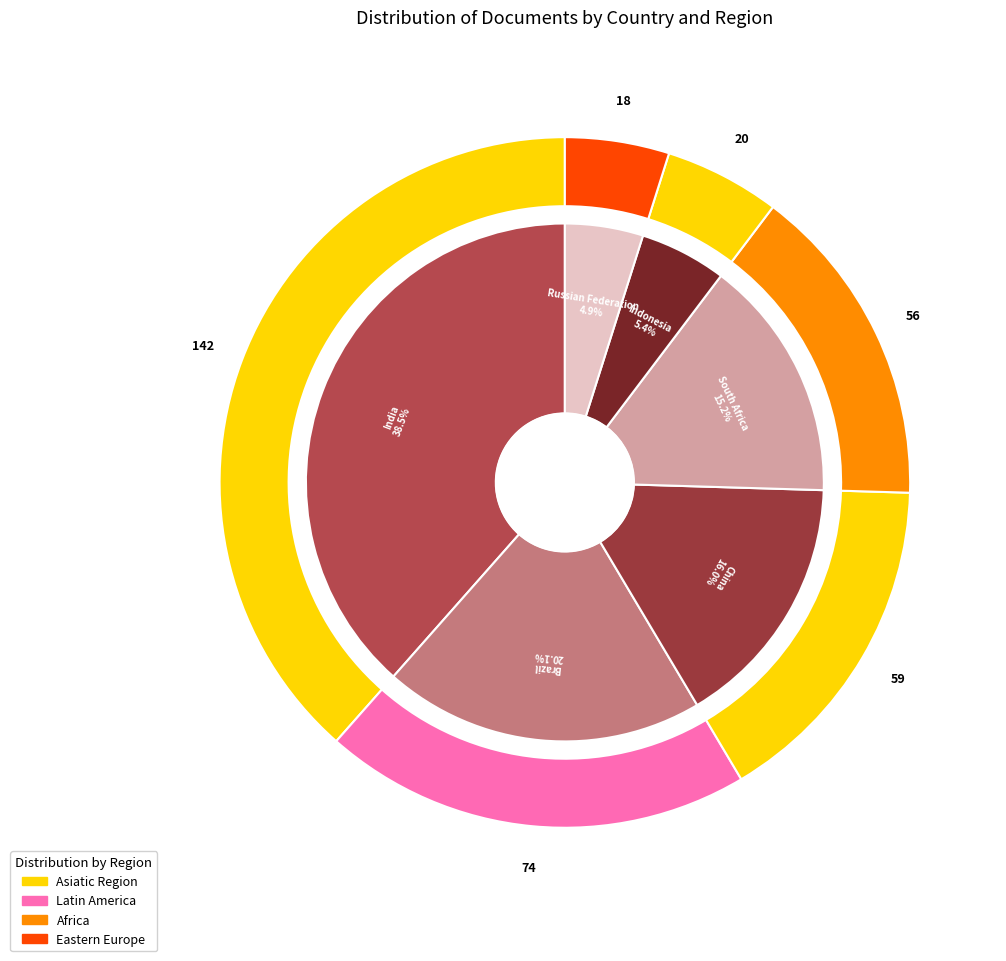

Is it true that Brazil is 30% of the pie?

False